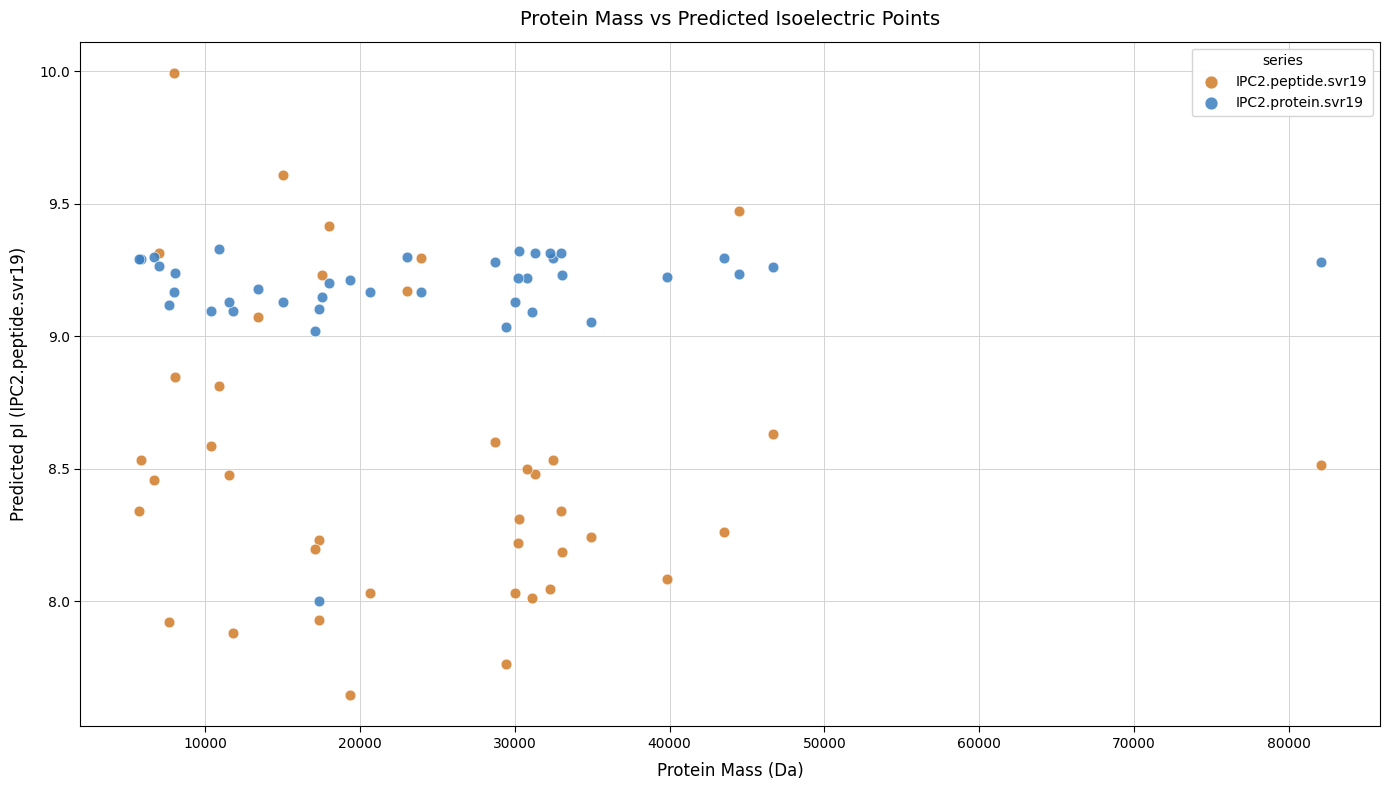

Which series has the widest spread of Y values?

IPC2.peptide.svr19